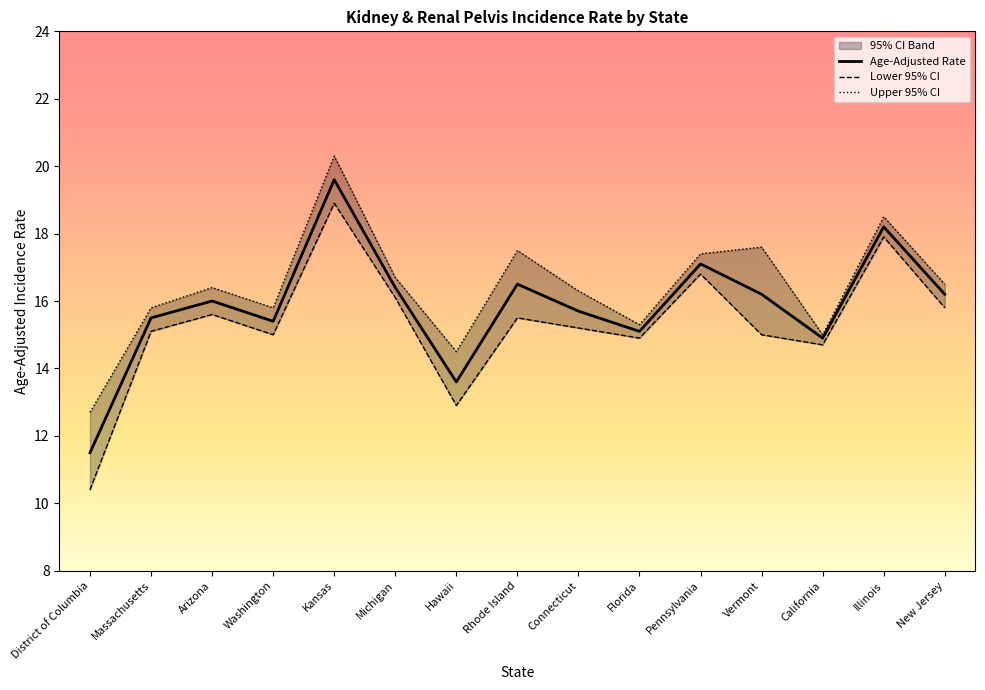

Which has a higher value, Illinois or Massachusetts?

Illinois